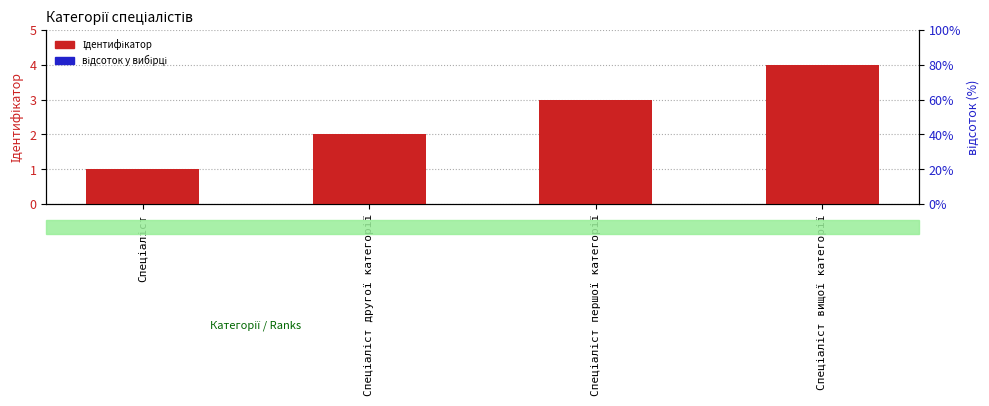

How many distinct data groups are displayed?

2